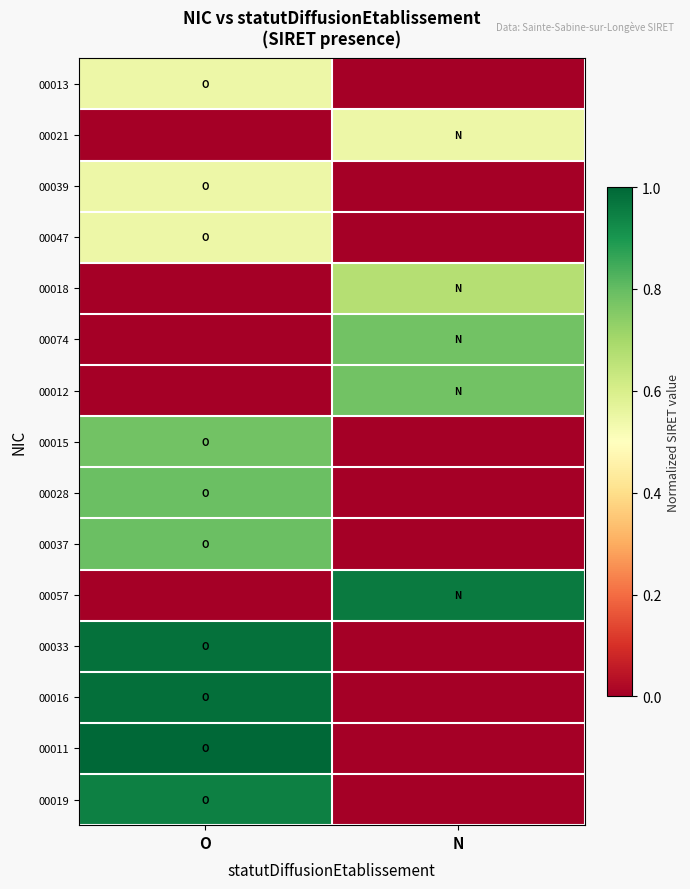

Which has a higher value, N or O?

O